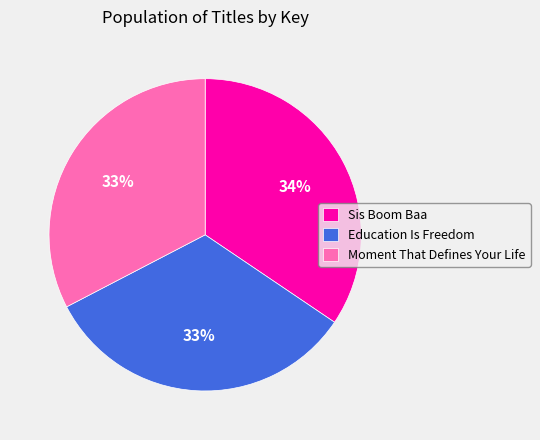

How many slices are in this pie chart?

3